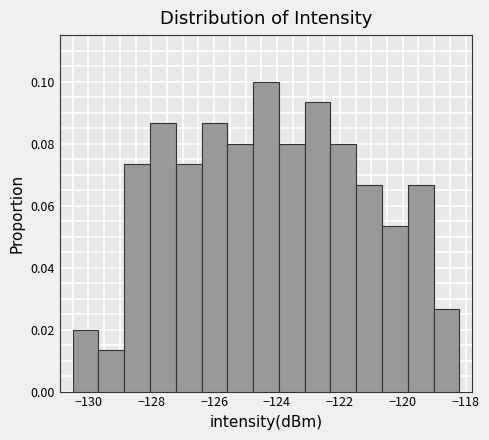

Over which range of the x-axis is the bar tallest?

-124.76 to -123.94